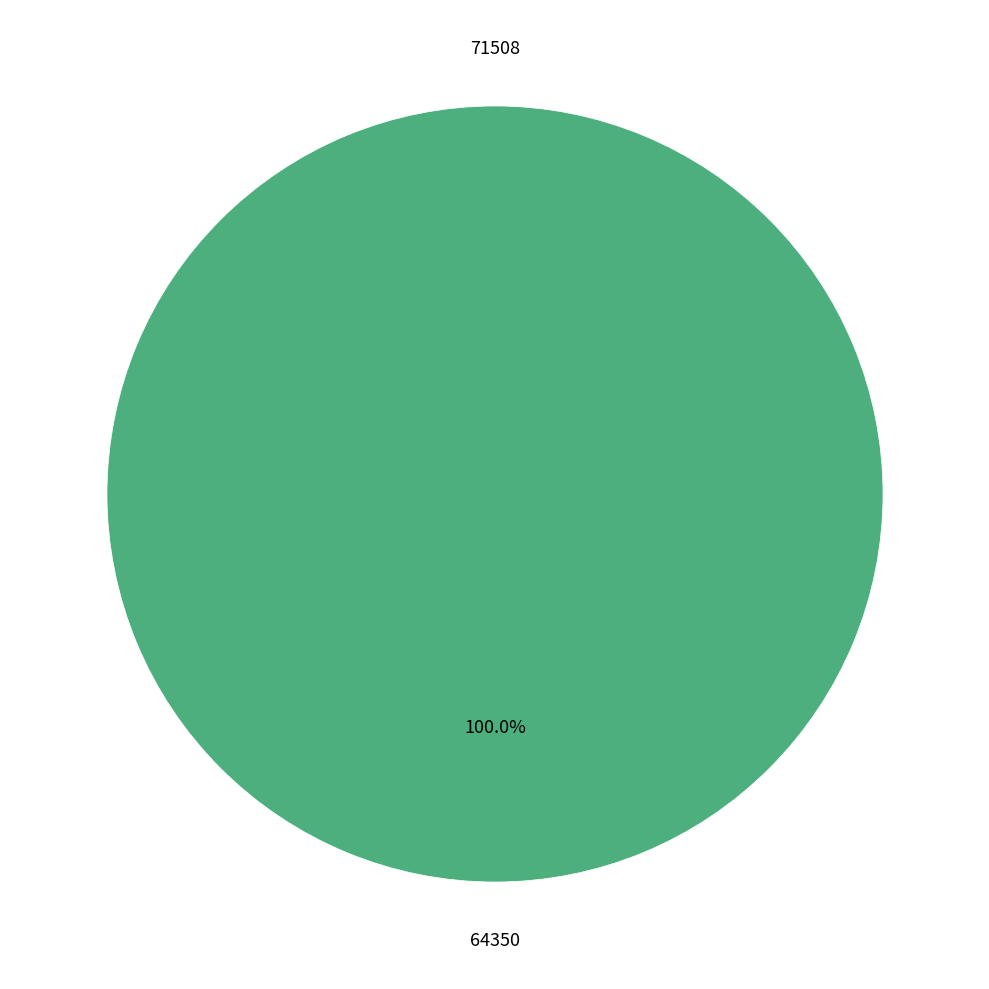

To the nearest percent, what percentage of the pie is 64350?

100%